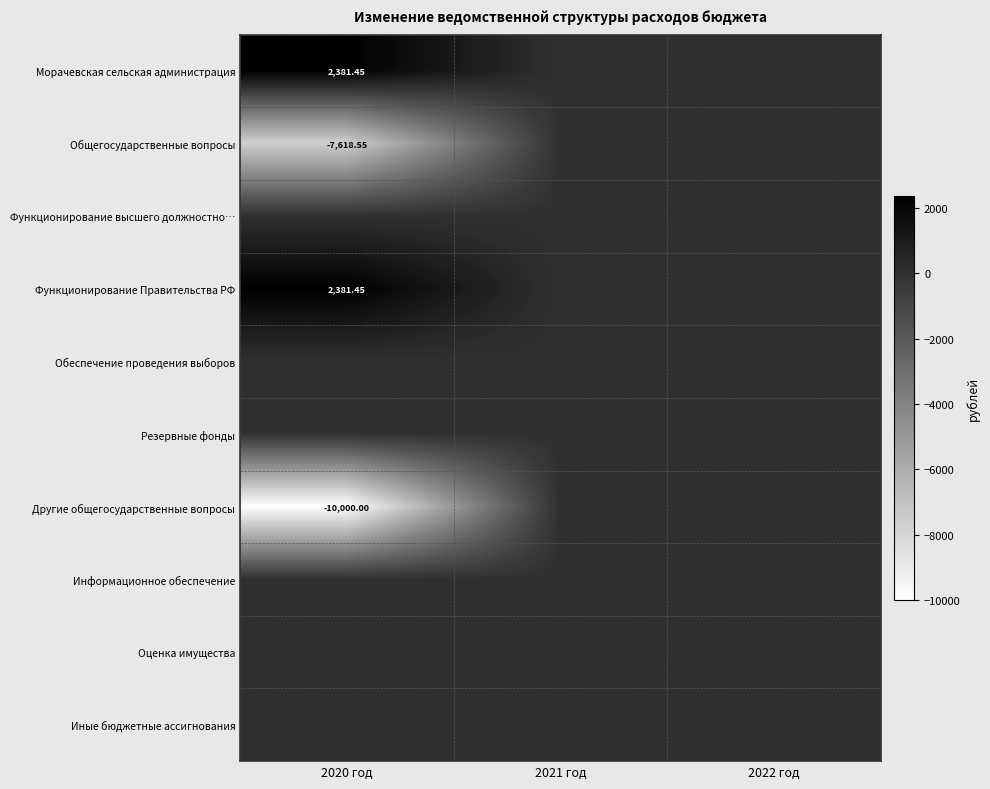

Rank the series by their maximum value, from lowest to highest.

Общегосударственные вопросы, Функционирование высшего должностно…, Обеспечение проведения выборов, Резервные фонды, Другие общегосударственные вопросы, Информационное обеспечение, Оценка имущества, Иные бюджетные ассигнования, Морачевская сельская администрация, Функционирование Правительства РФ